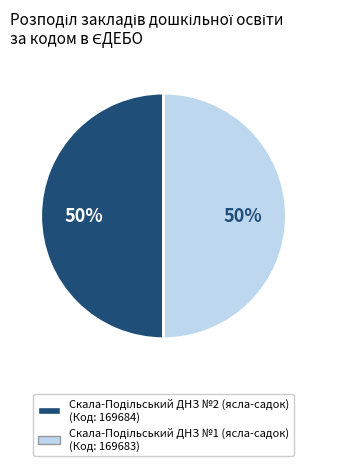

To the nearest percent, what is the average slice percentage?

50%